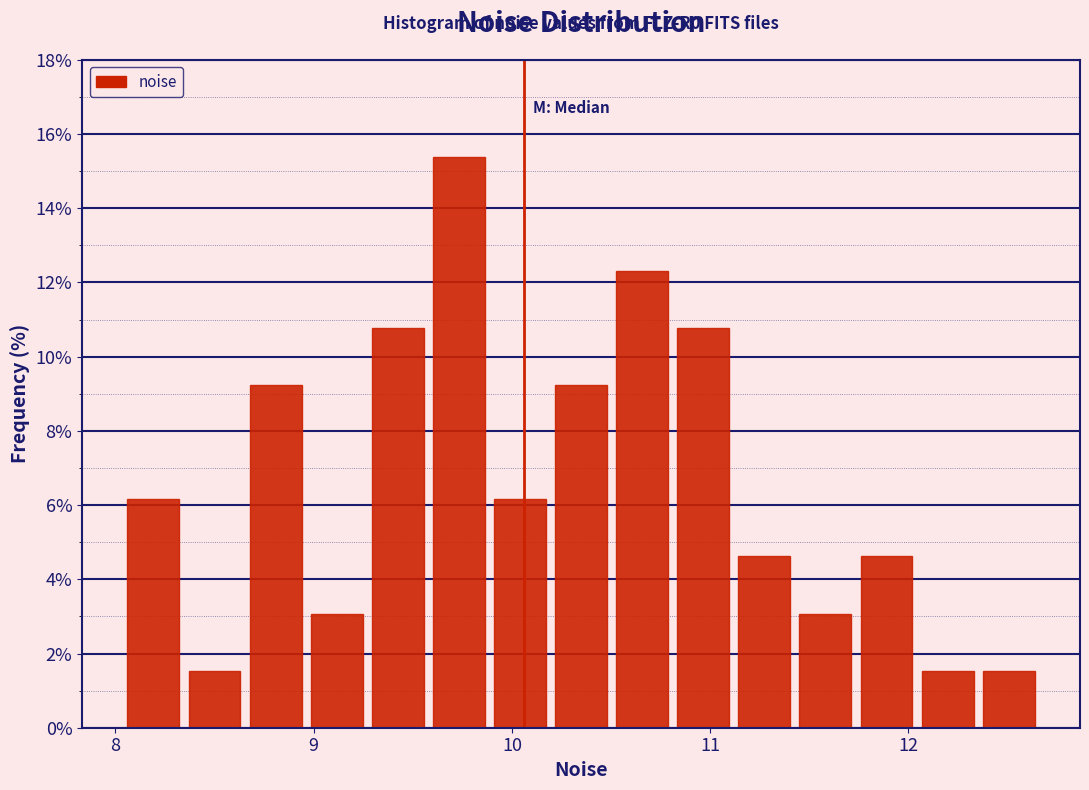

Around what value on the x-axis is the tallest bar? Give the approximate position of its centre, as read against the axis.

9.7